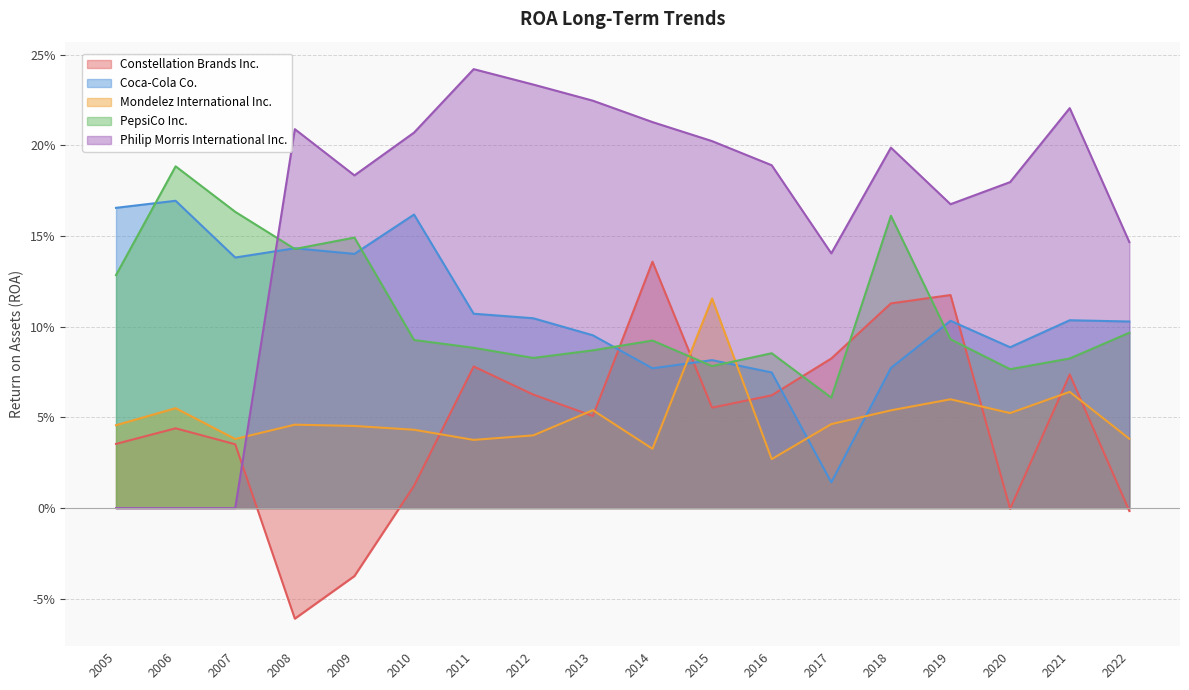

How many times do Coca-Cola Co. and PepsiCo Inc. cross each other?

8